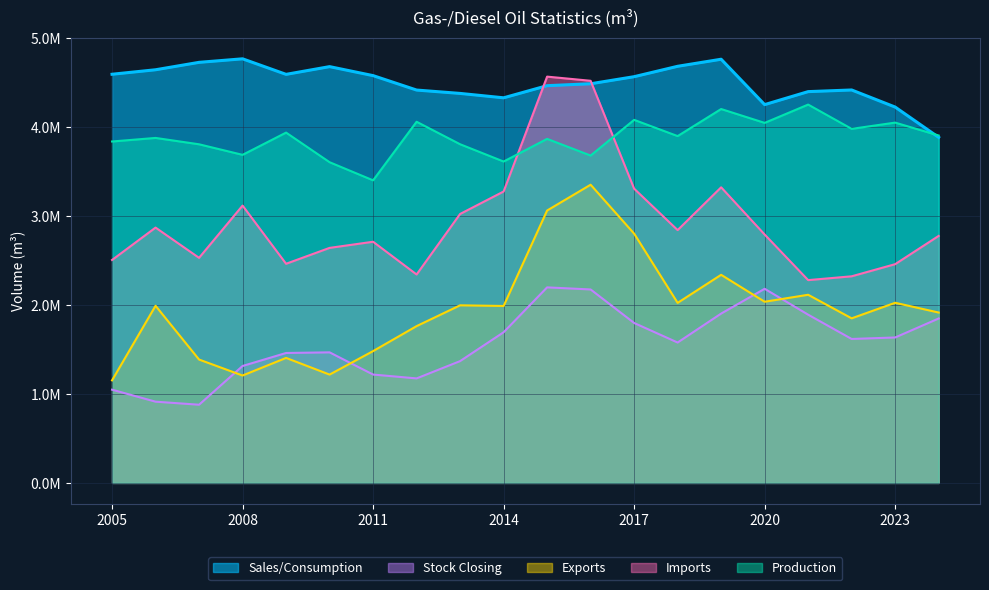

Is it true that Stock Closing equals 811978 at 2023?

False